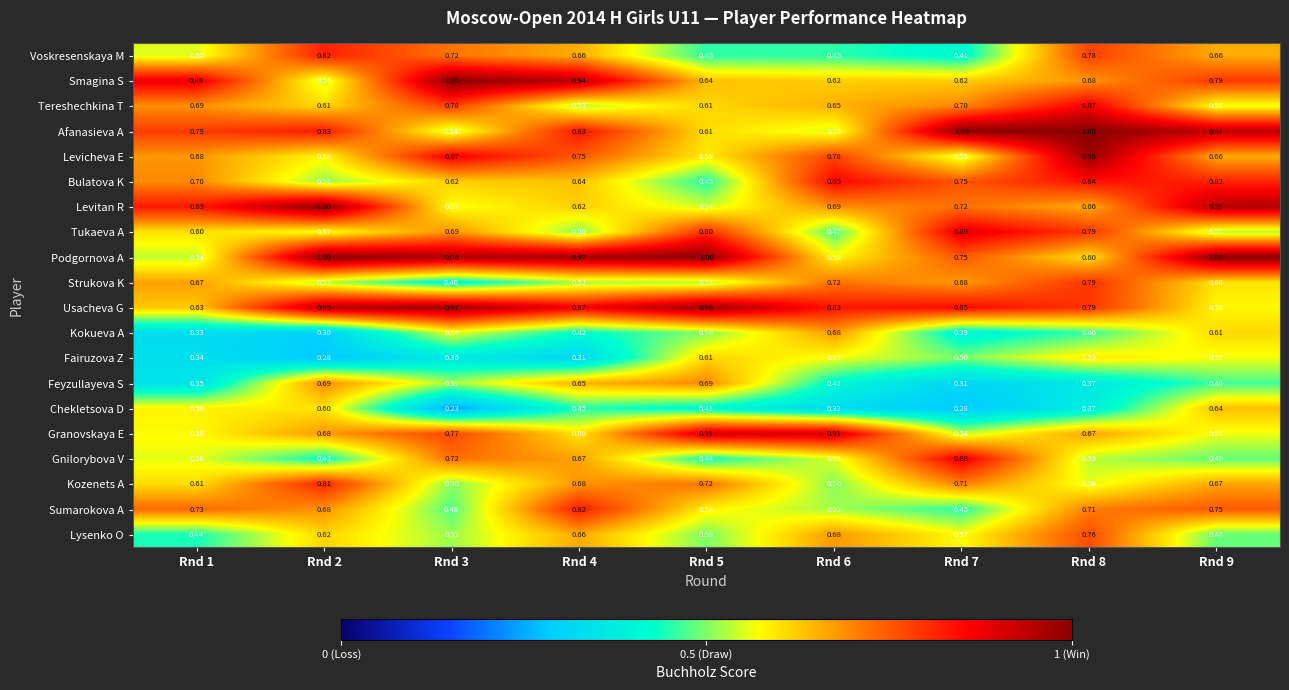

What is the spread (max minus min) of values at Rnd 5?

0.6